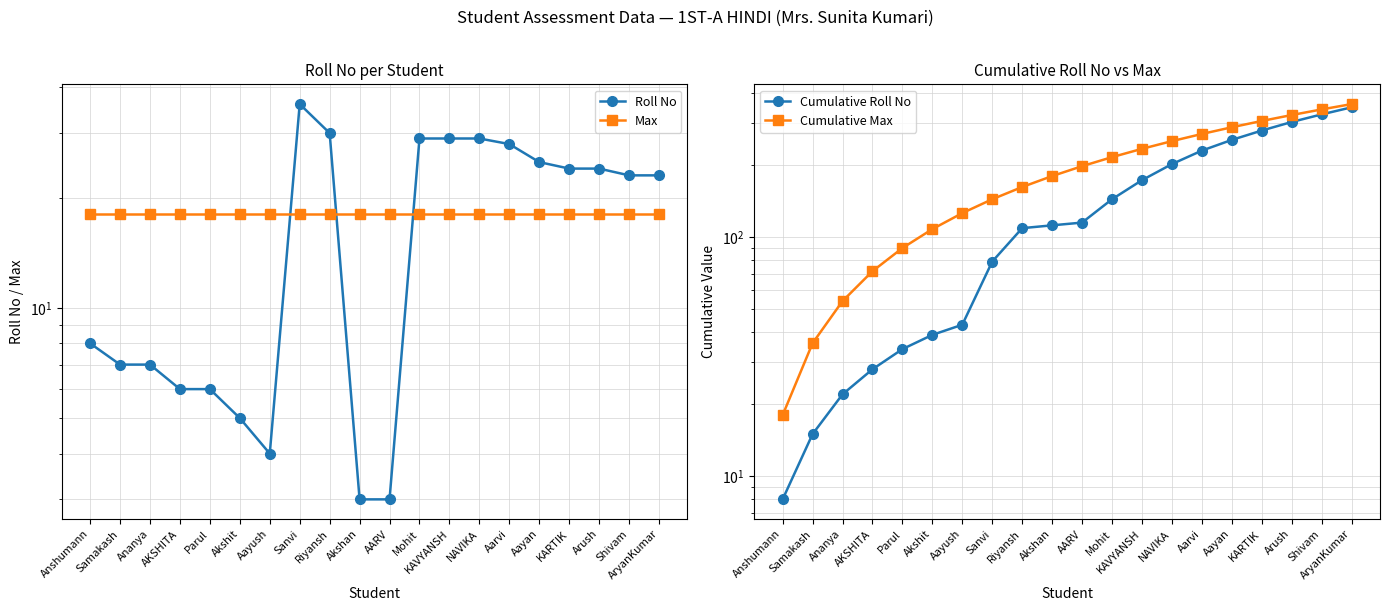

Which series ends up on top after the final intersection of Roll No and Max?

Roll No